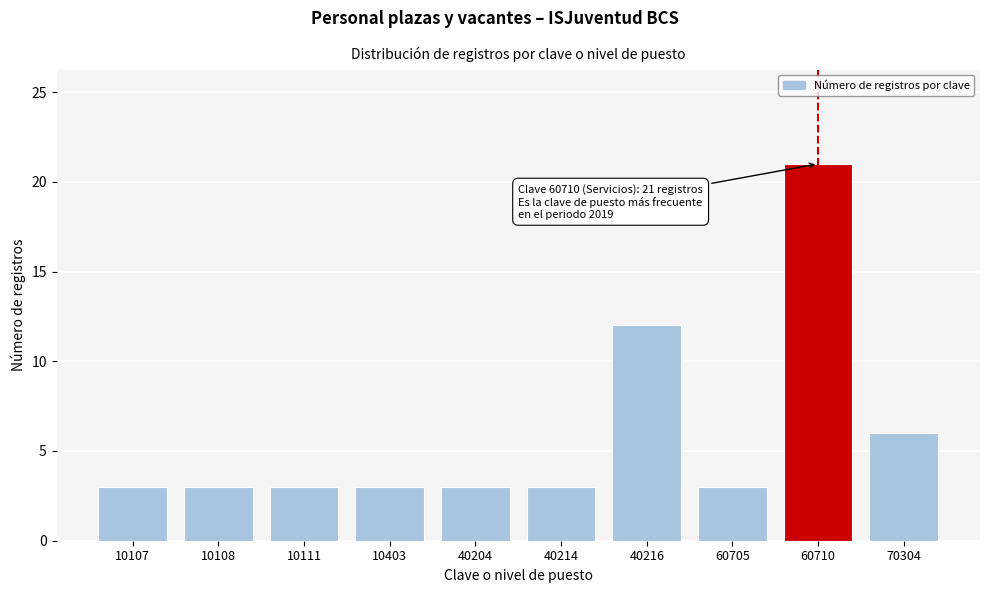

Reading left to right, what are all the values shown in this chart?

3	3	3	3	3	3	12	3	21	6